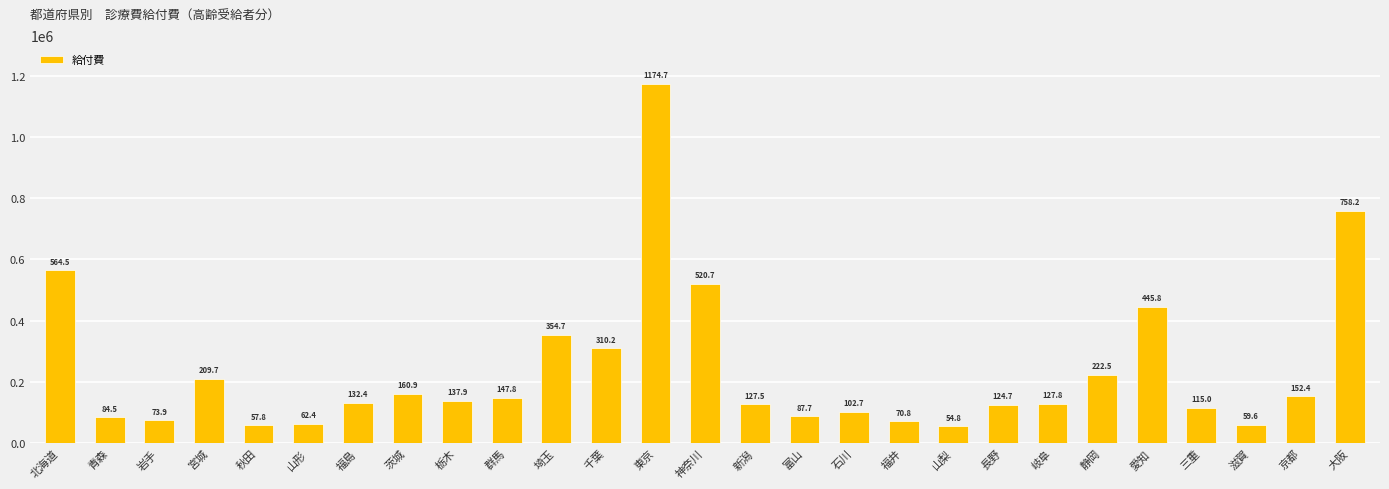

Are the bars grouped side by side (vs. stacked)?

No